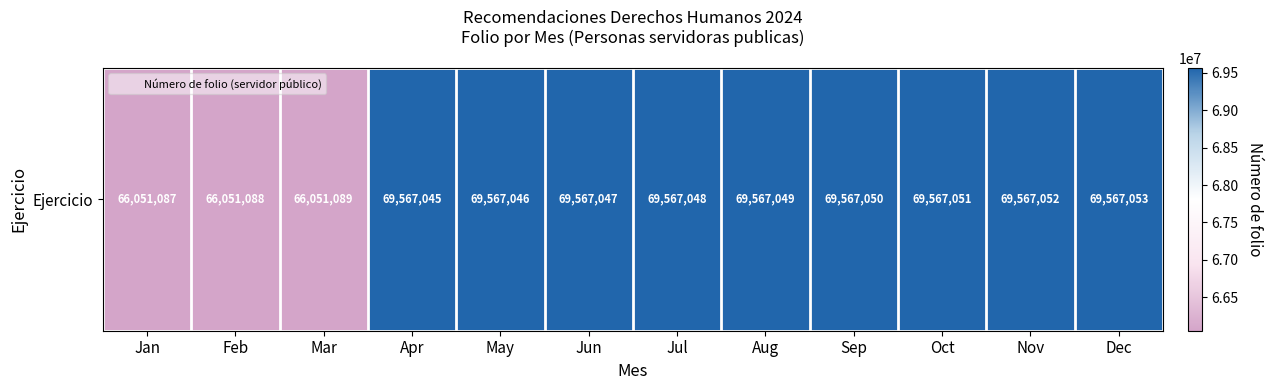

Approximately how many times larger is the value at May compared to Sep?

1.0